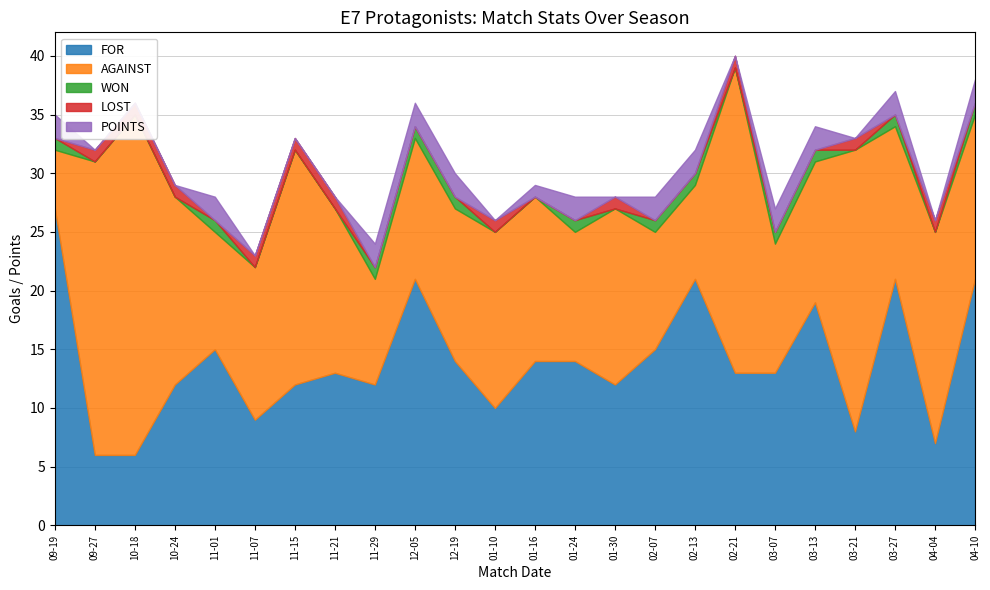

How many lines are shown in the chart?

5